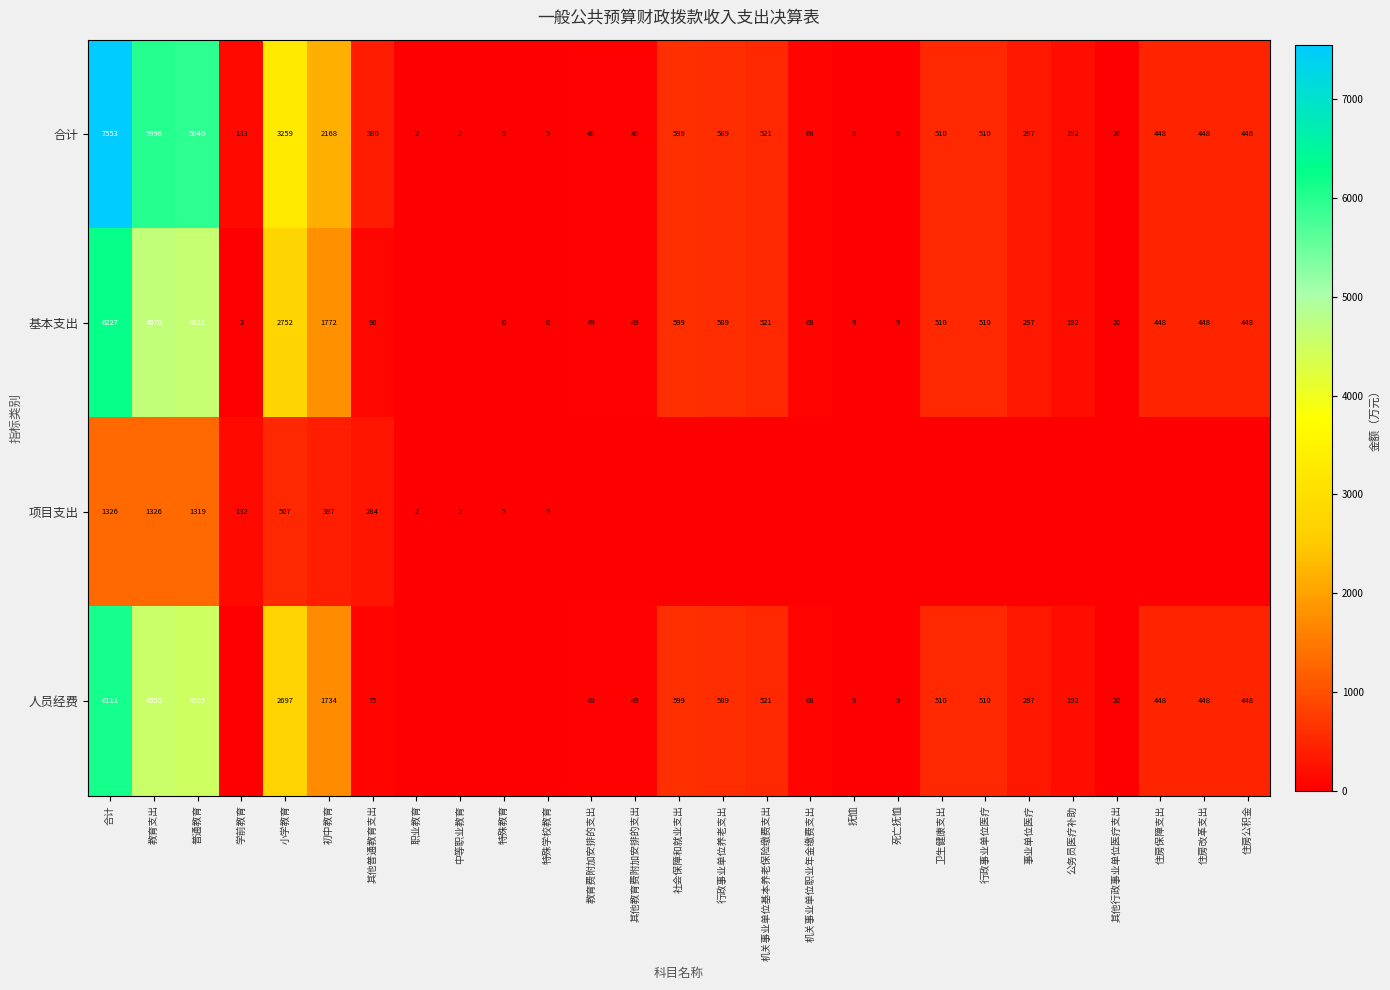

Where does the 合计 series first go above 380?

合计